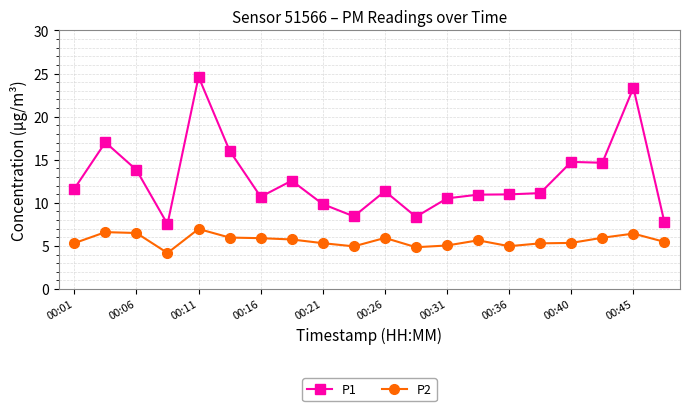

List the series in order of their peak value, lowest first.

P2, P1